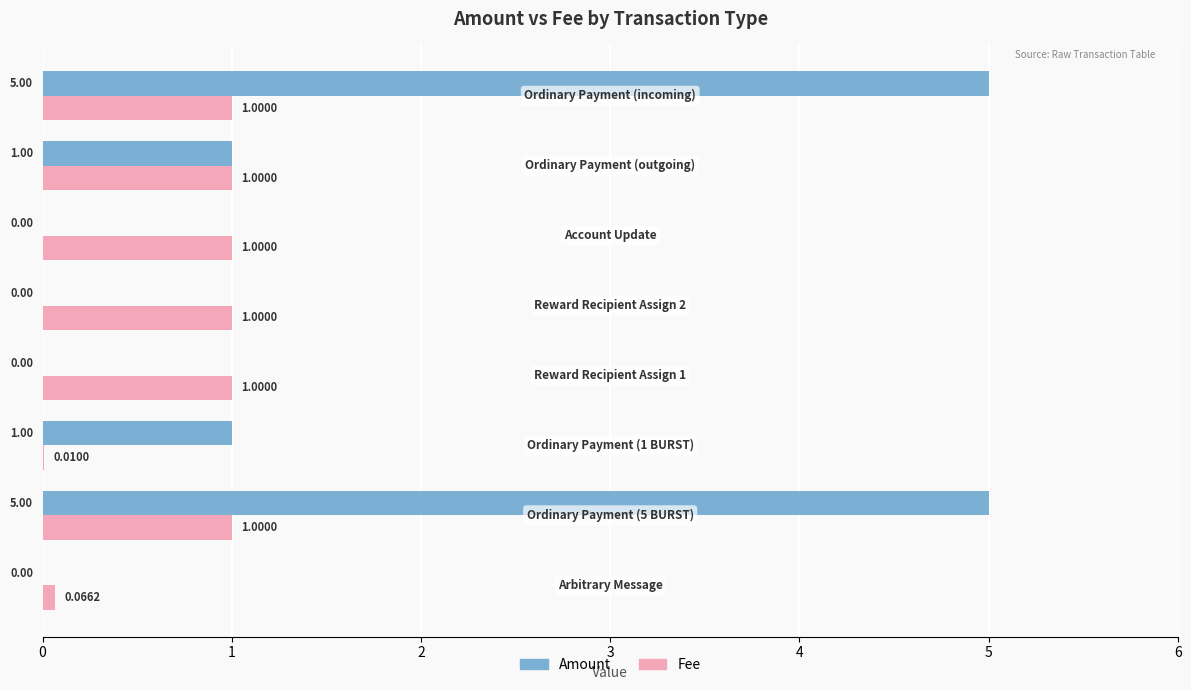

What is the maximum value for Fee?

1.0